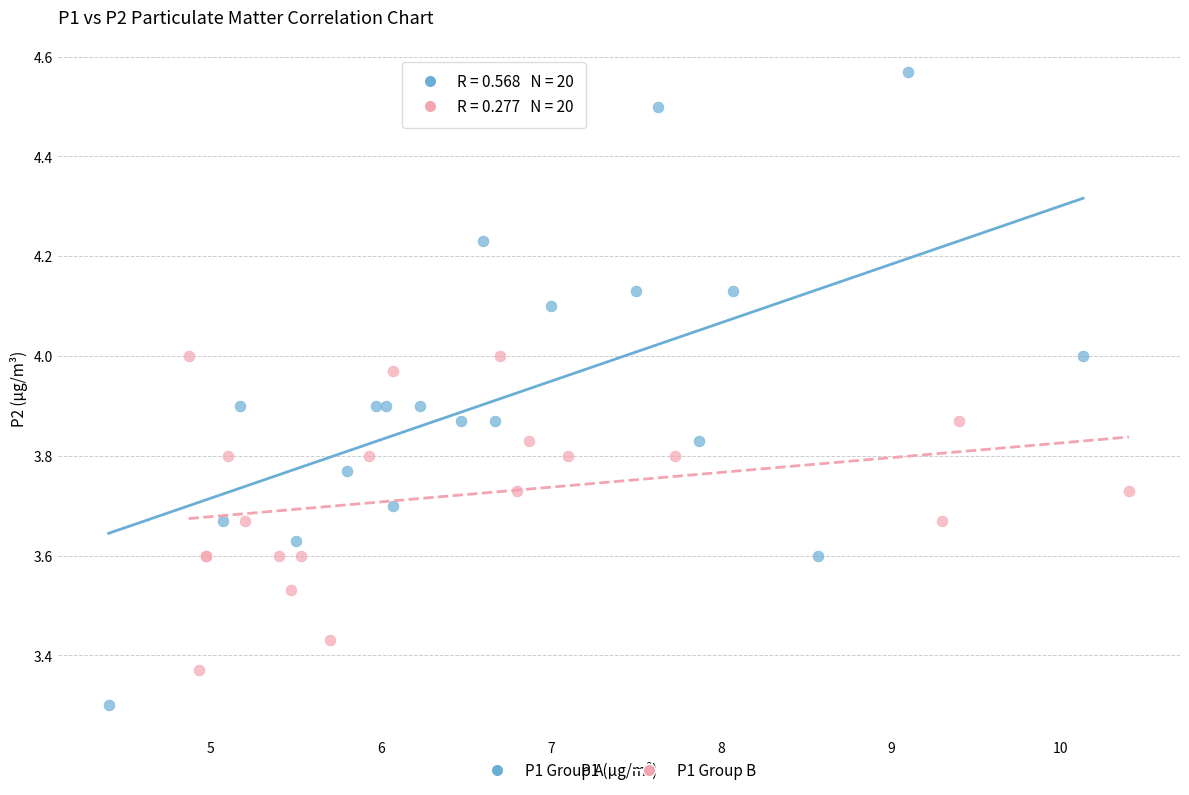

What are all the series names shown in the legend?

P1 Group A, P1 Group B